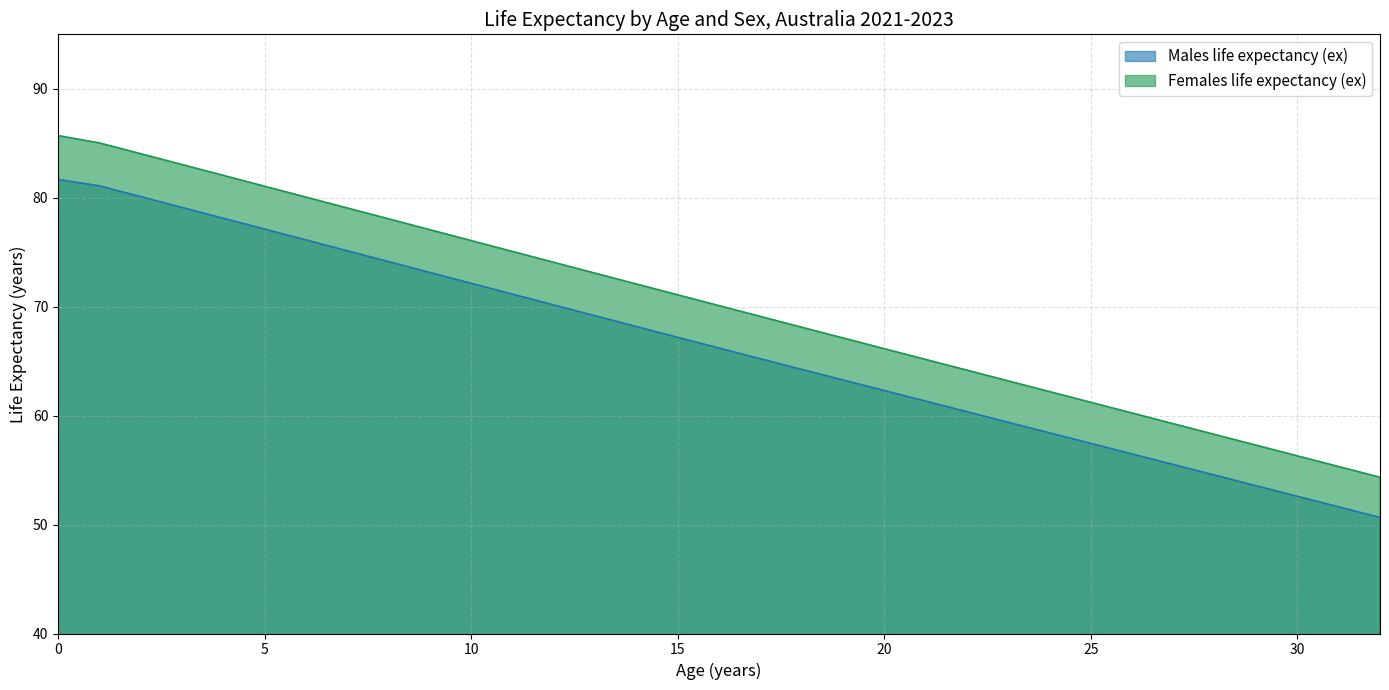

At how many categories does at least one series exceed 51?

33